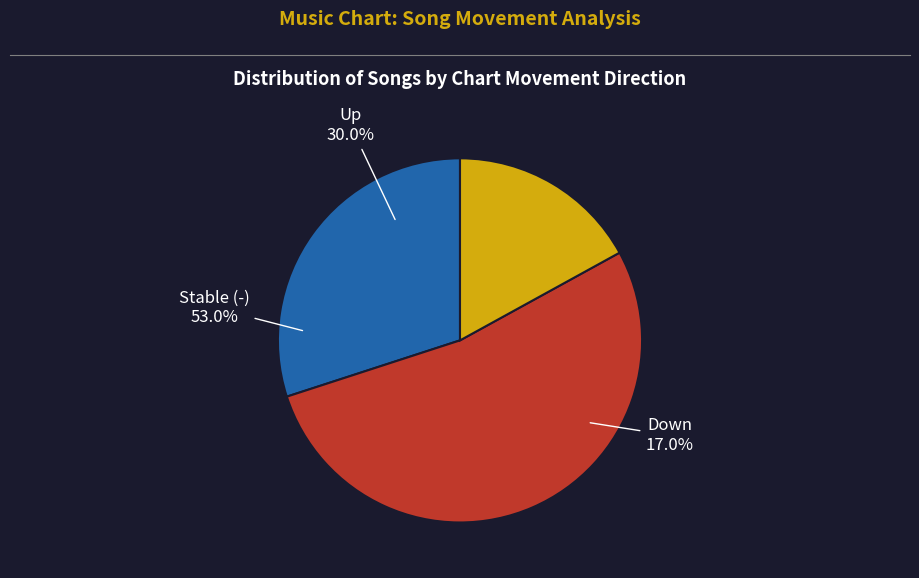

Which category accounts for the majority?

-